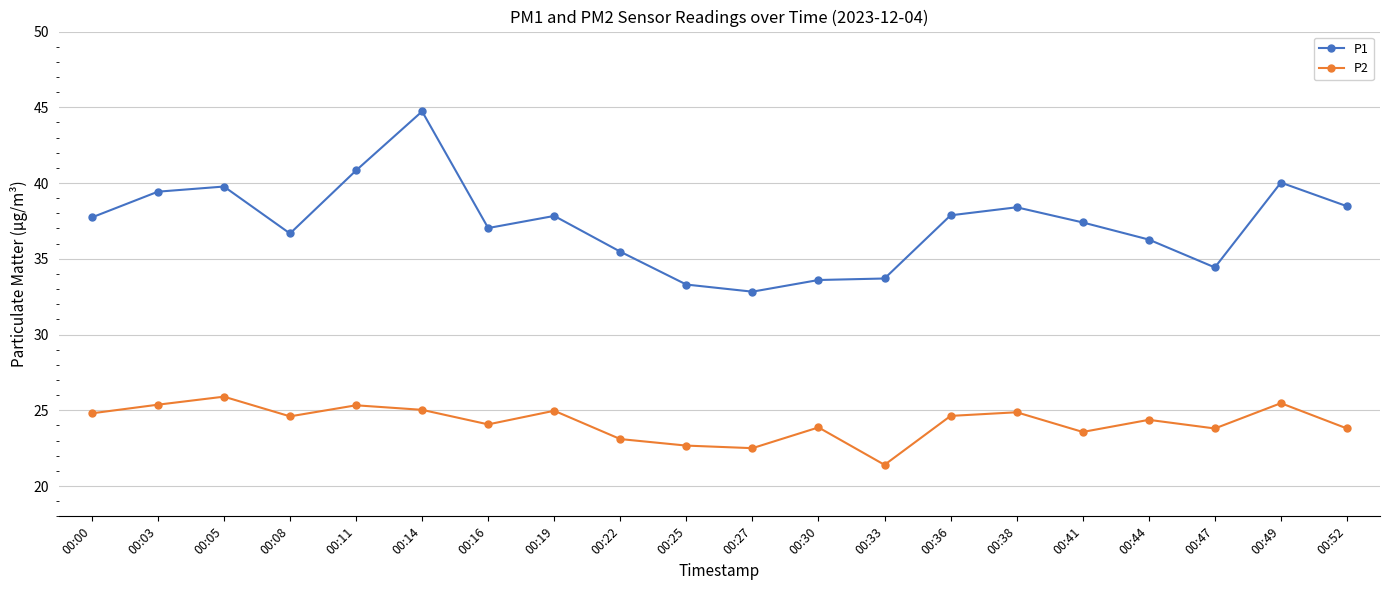

How many lines are shown in the chart?

2